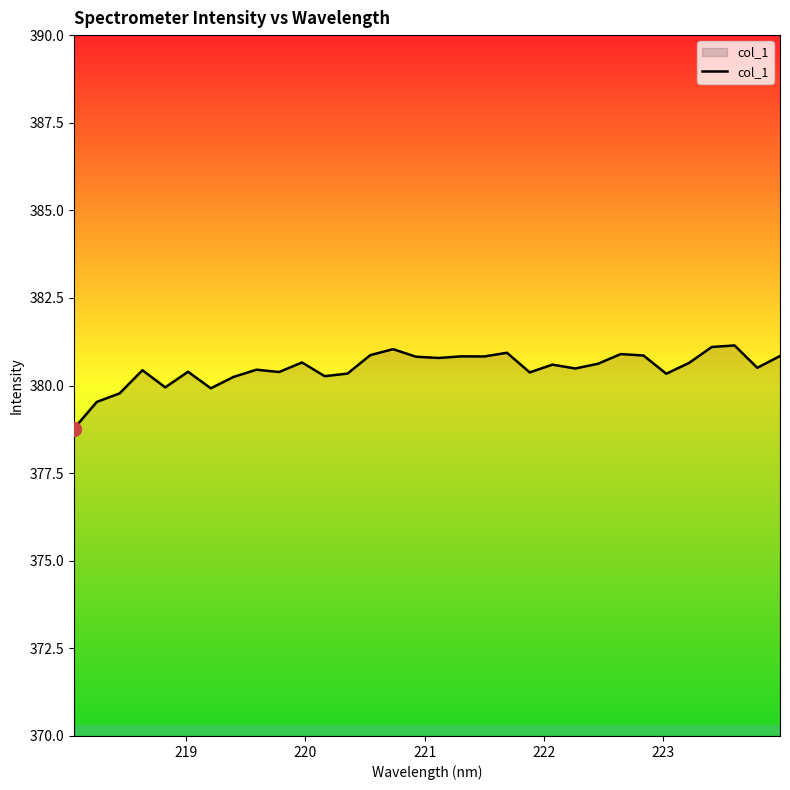

What is the greatest value displayed?

381.1